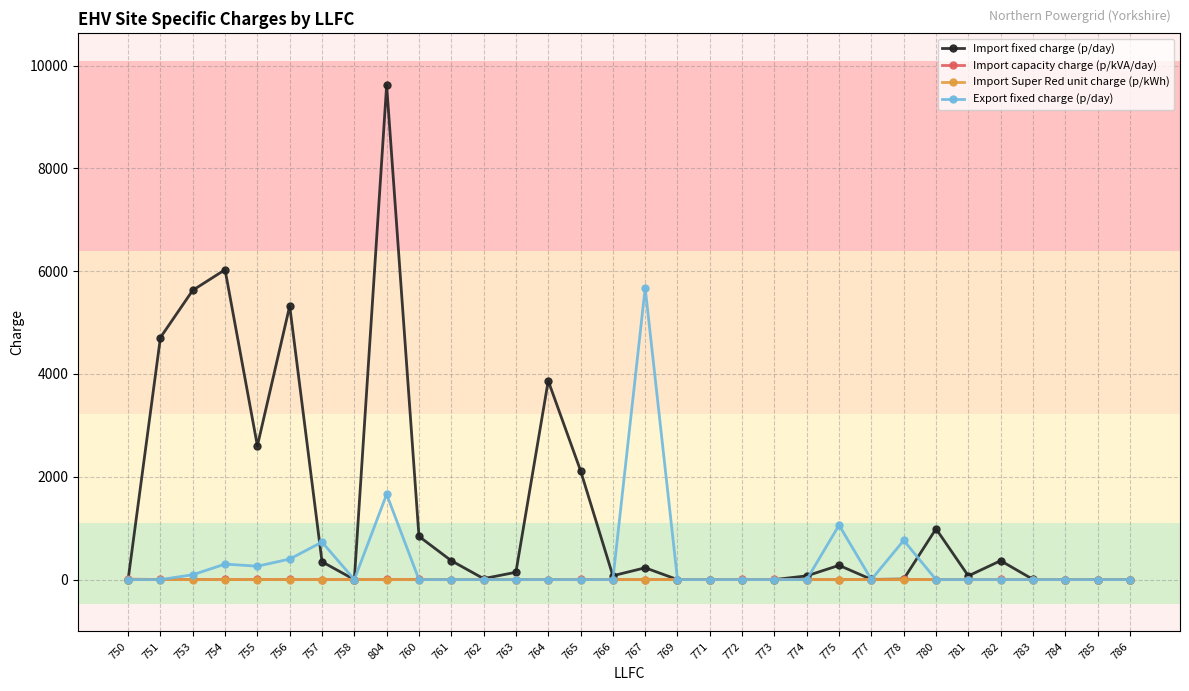

Read the Import capacity charge (p/kVA/day) value at 773.

1.7